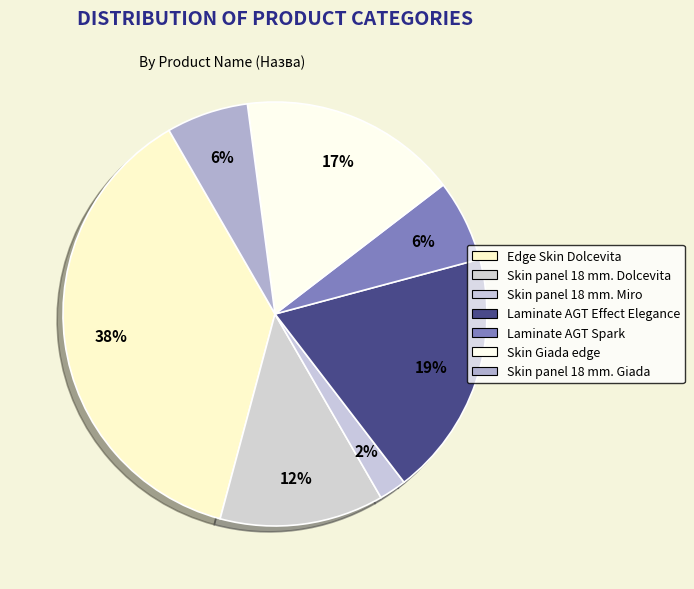

What is the ratio of the value at Laminate AGT Spark to the value at Laminate AGT Effect Elegance?

0.3